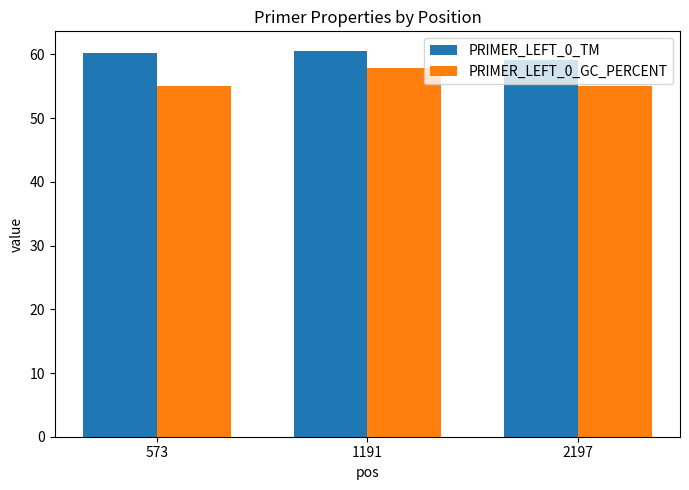

At which category is the sum across all series the highest?

1191